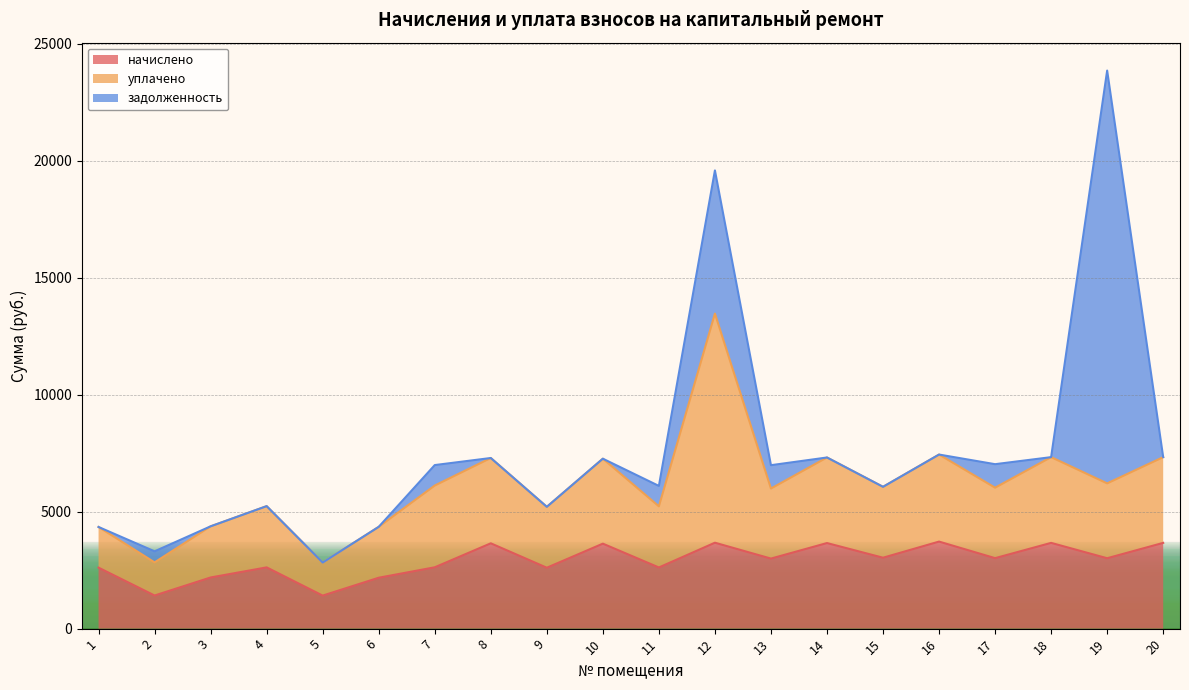

What is the difference between the maximum and minimum values in the задолженность series?

17643.8